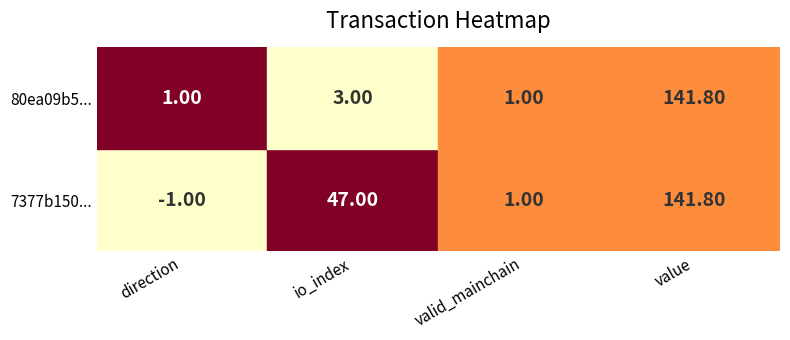

Where does the 7377b150ec64ca7d83eed3b4f72078e77a324e6 series first go above 47?

value